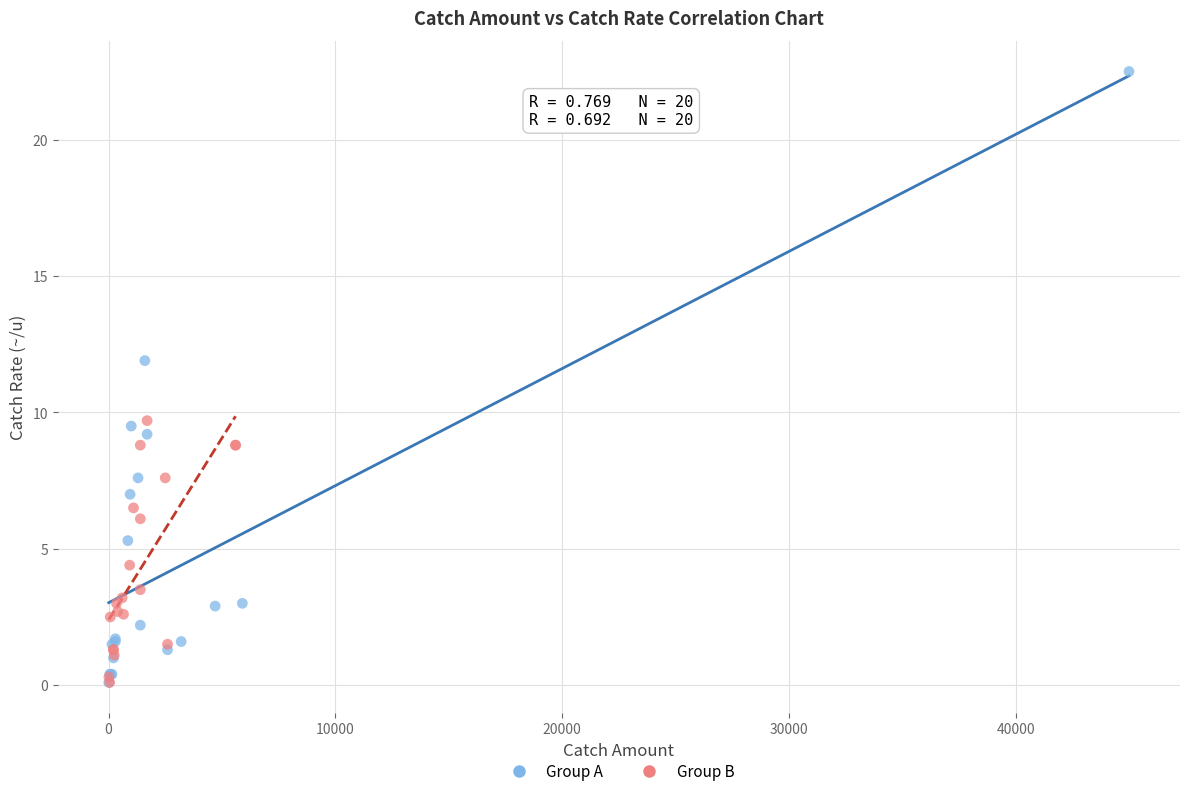

Which series contains the highest Y value?

Group A